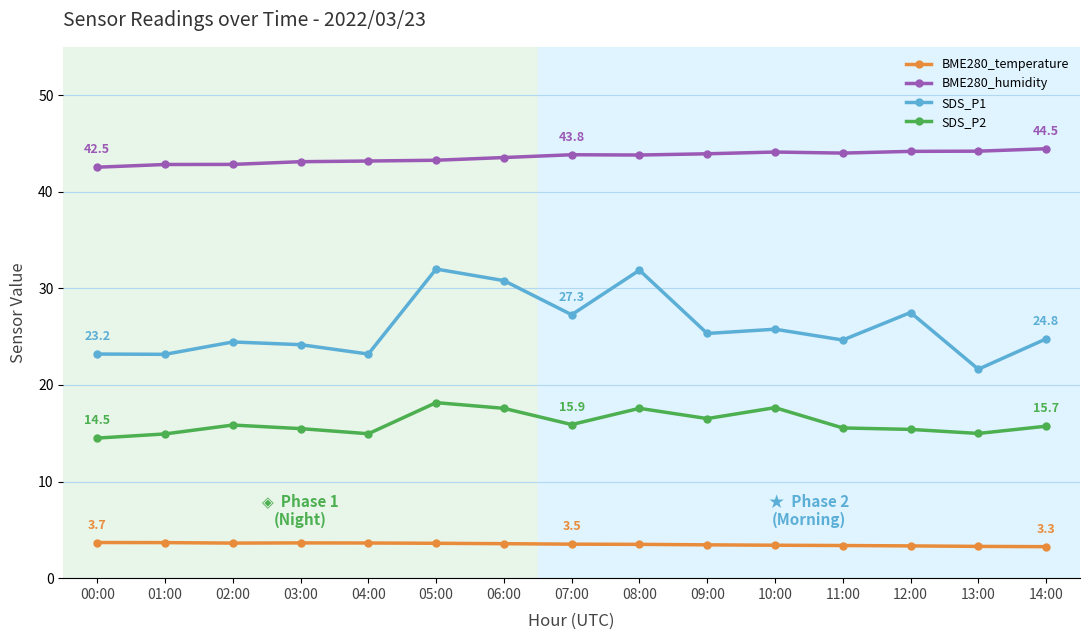

What is the difference between the SDS_P1 values at 10:00 and 04:00?

2.6